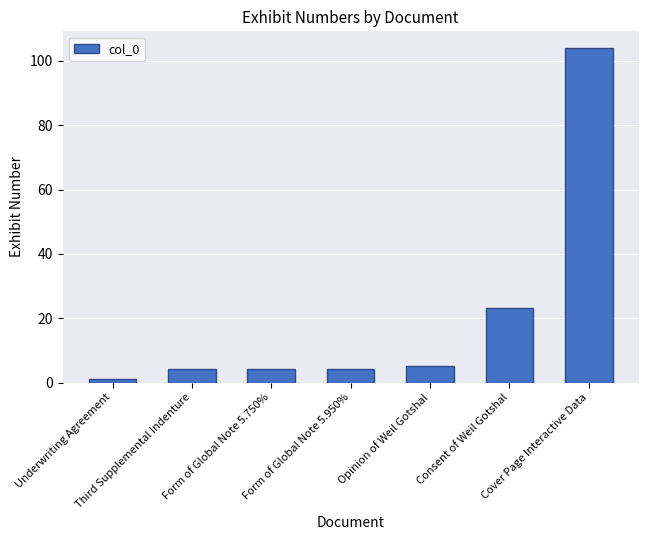

What is the value of the 7th bar from the left?

104.0